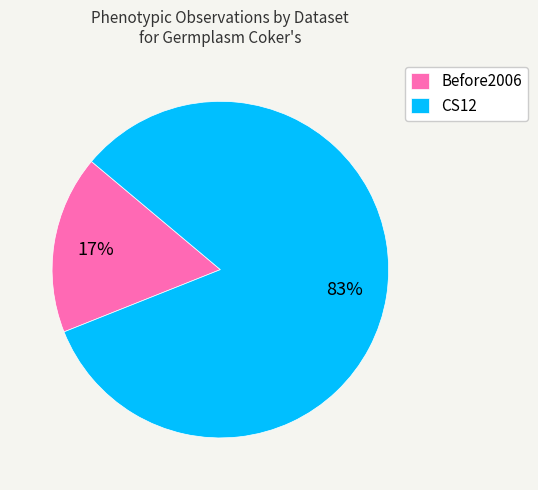

To the nearest percent, what is the combined percentage of CS12 and Before2006?

100%